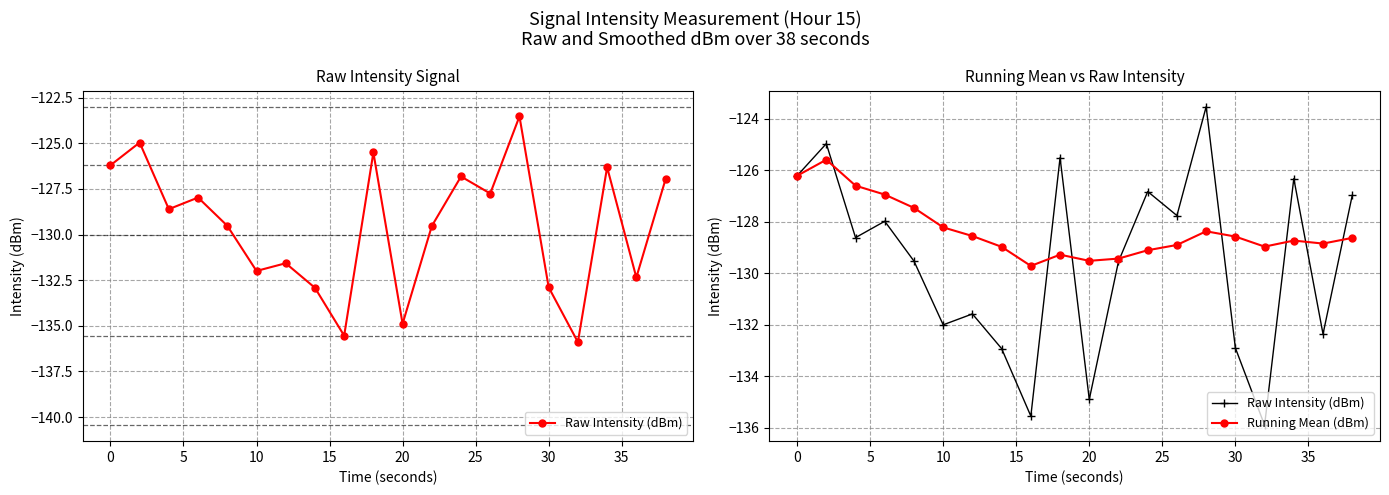

What is the sum of all Raw Intensity (dBm) values?

-2591.7